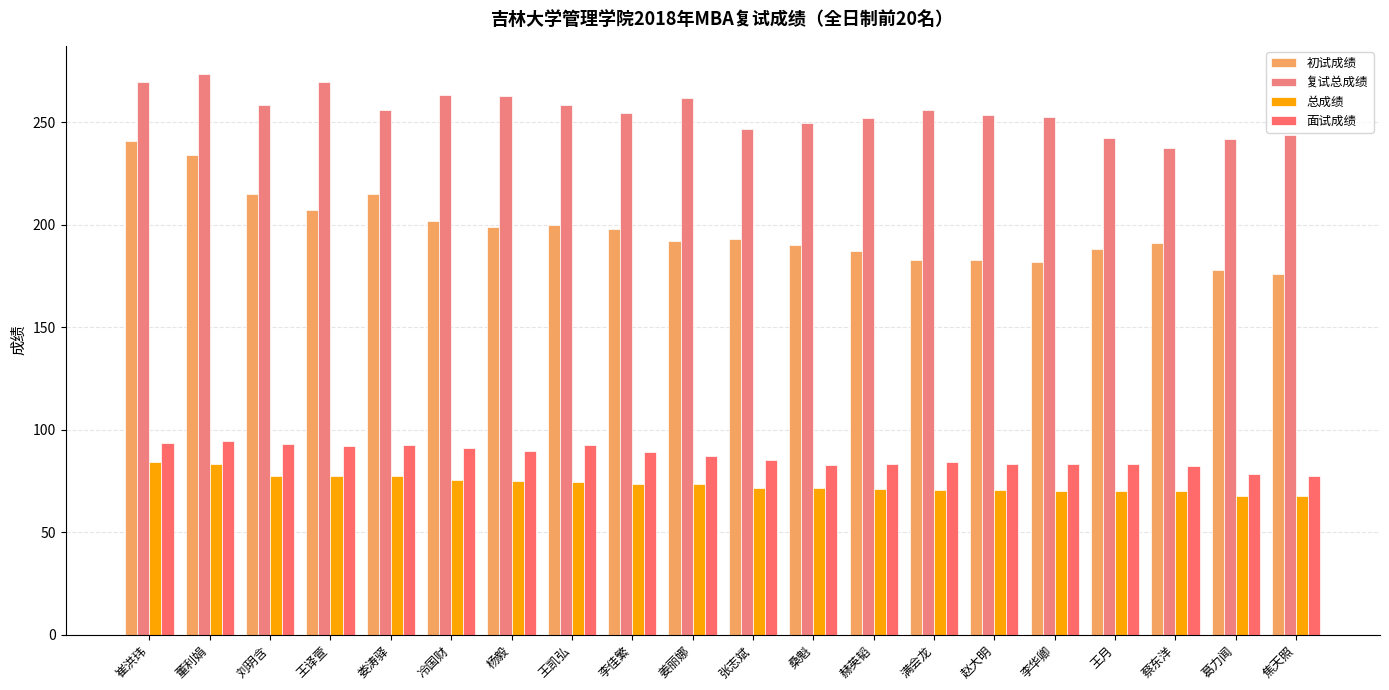

Is the value of 复试总成绩 at 王月 greater than the value of 总成绩 at 焦天照?

Yes